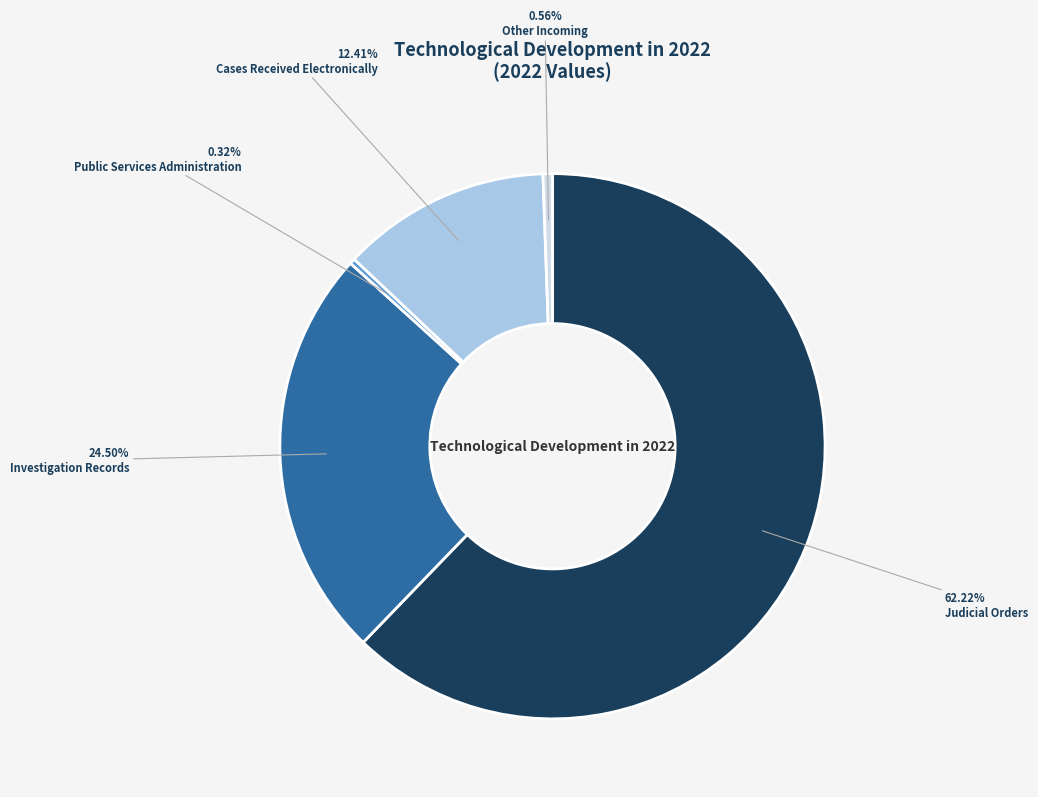

True or false: Other Incoming accounts for 1% of the total.

True